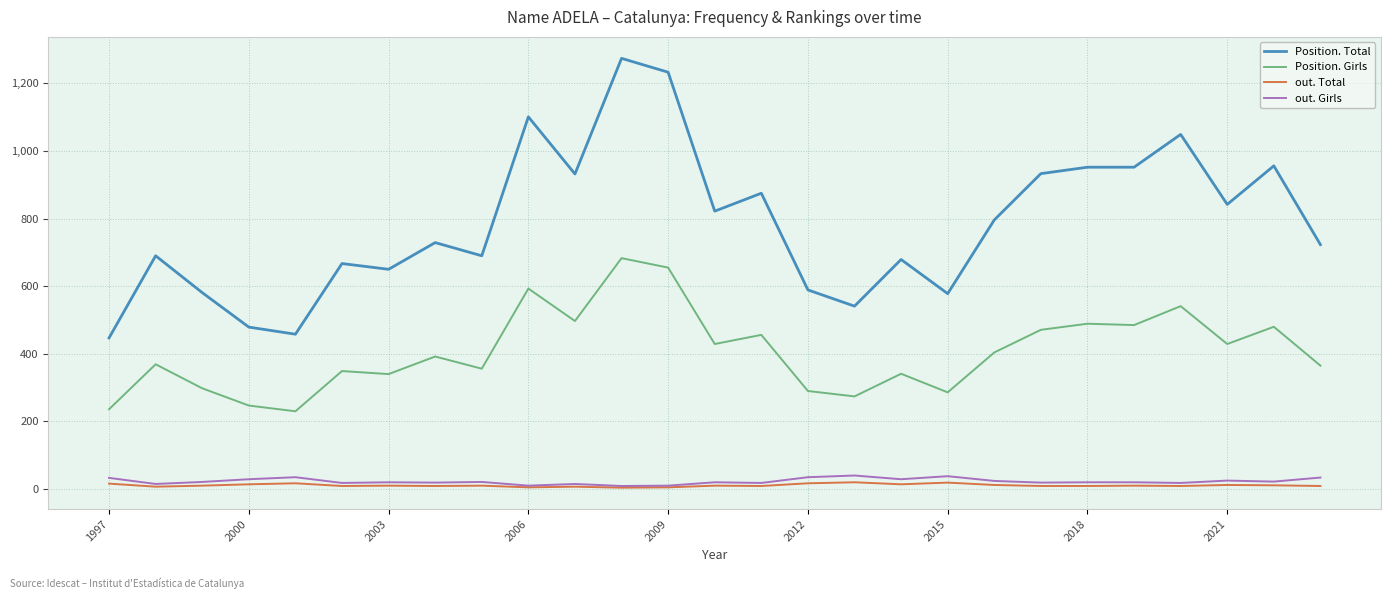

What is the maximum value shown in the chart?

1274